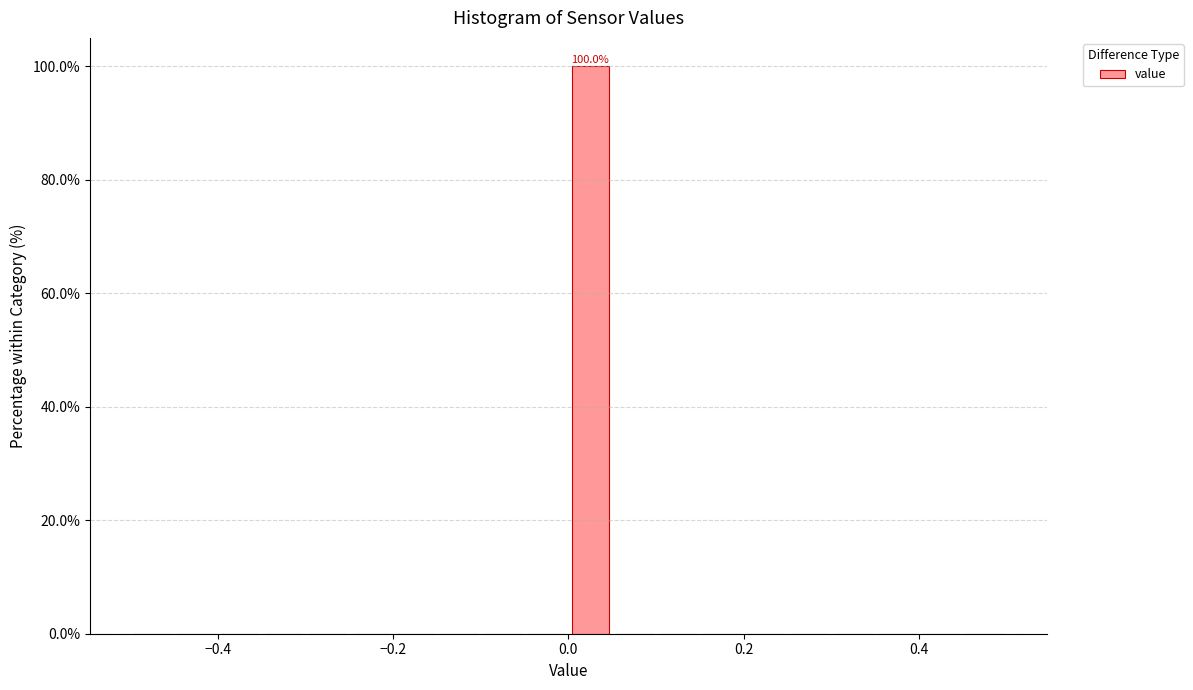

Read against the x-axis, roughly where is the centre of the tallest bar?

0.02